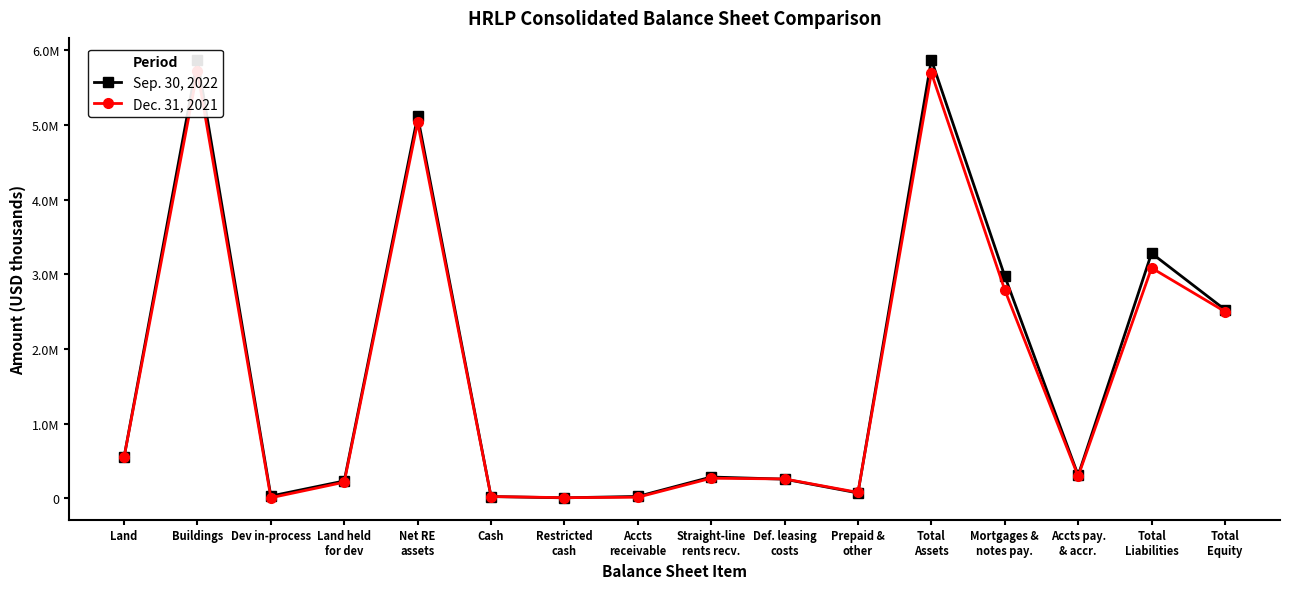

How many intersections are there between Dec. 31, 2021 and Sep. 30, 2022?

5